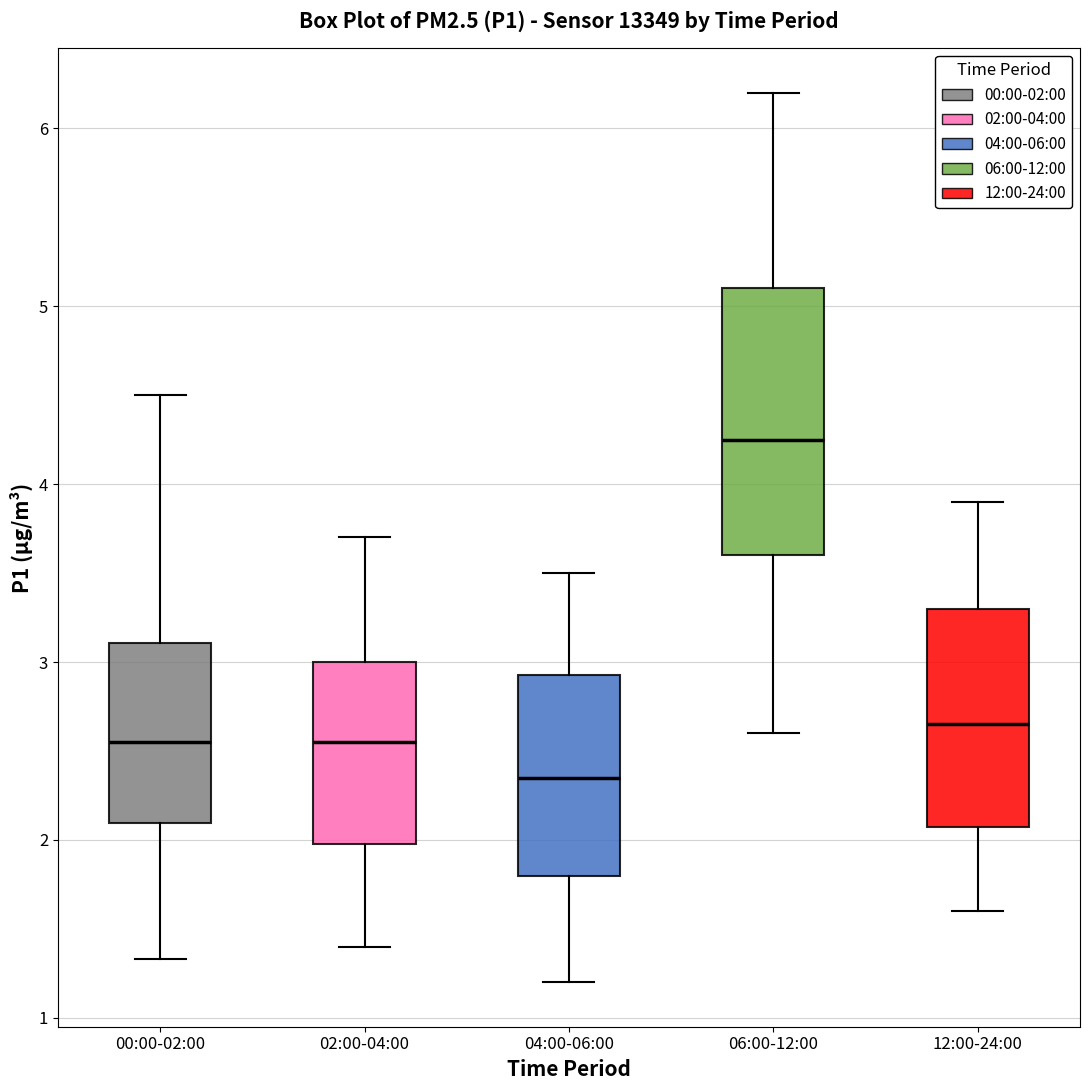

Which box has the lowest median line?

04:00-06:00